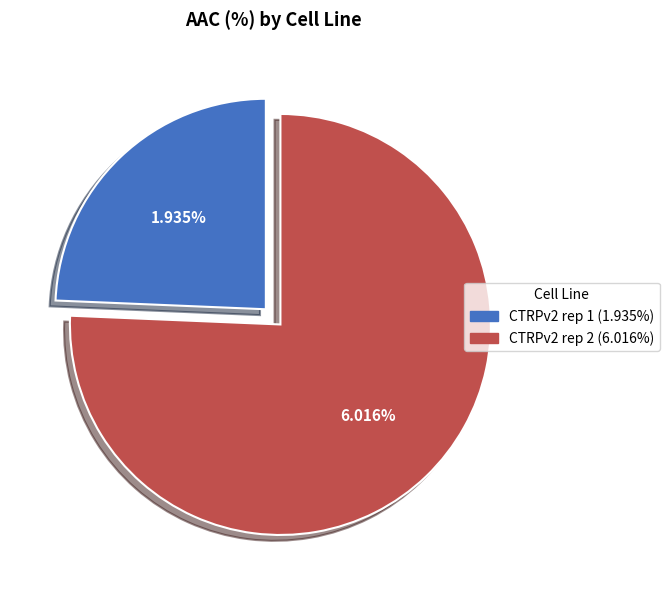

Does any single category account for the majority?

Yes